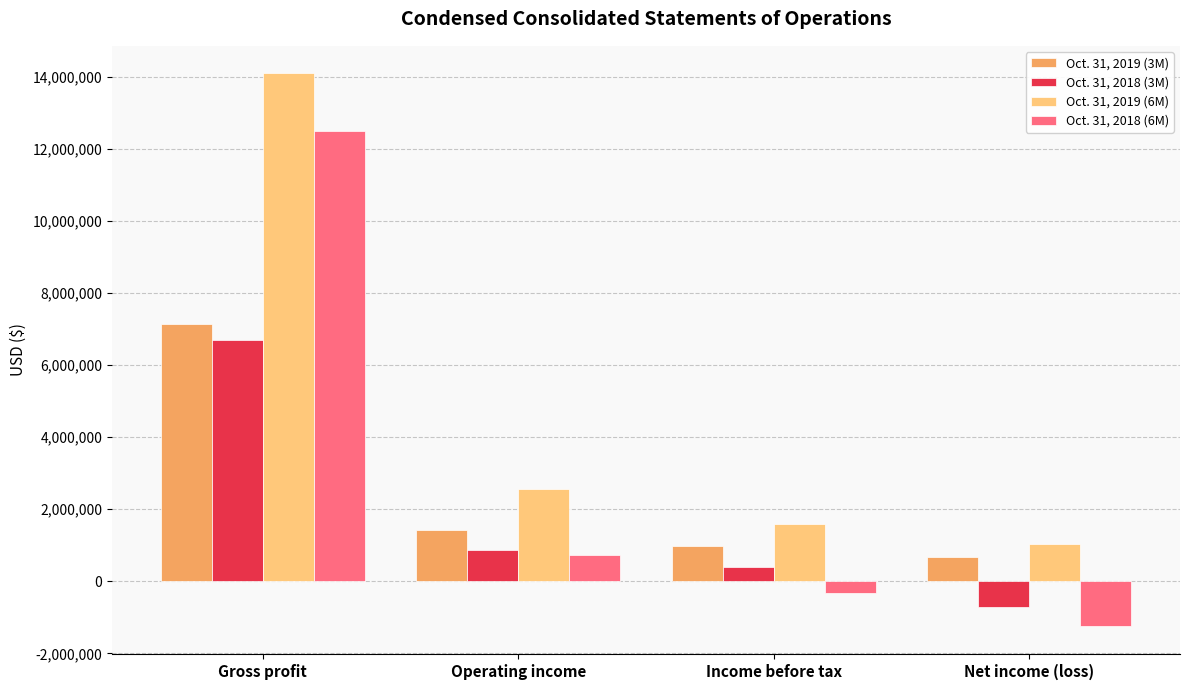

What is the sum of all Oct. 31, 2019 (6M) values?

19259659